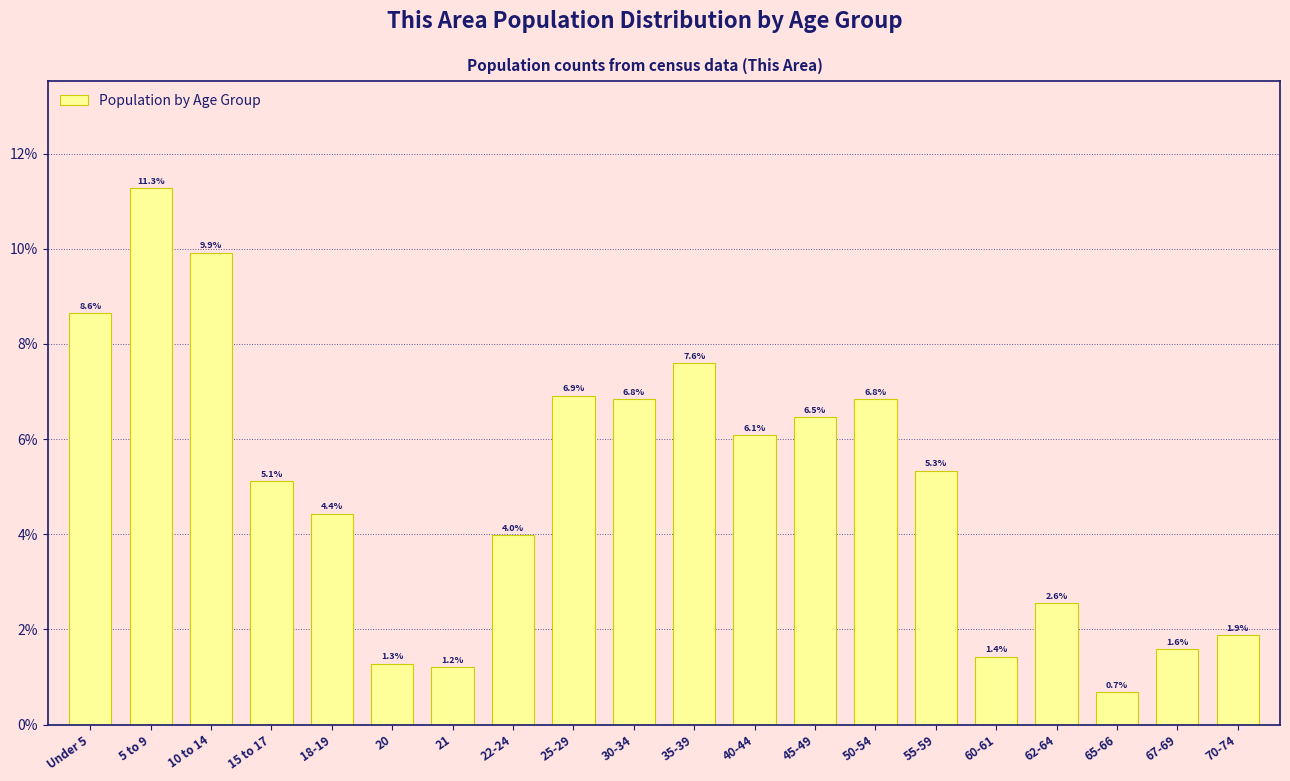

Reading right to left, transcribe all the data shown in this chart.

70-74=1.9	67-69=1.6	65-66=0.7	62-64=2.6	60-61=1.4	55-59=5.3	50-54=6.8	45-49=6.5	40-44=6.1	35-39=7.6	30-34=6.8	25-29=6.9	22-24=4.0	21=1.2	20=1.3	18-19=4.4	15 to 17=5.1	10 to 14=9.9	5 to 9=11.3	Under 5=8.6